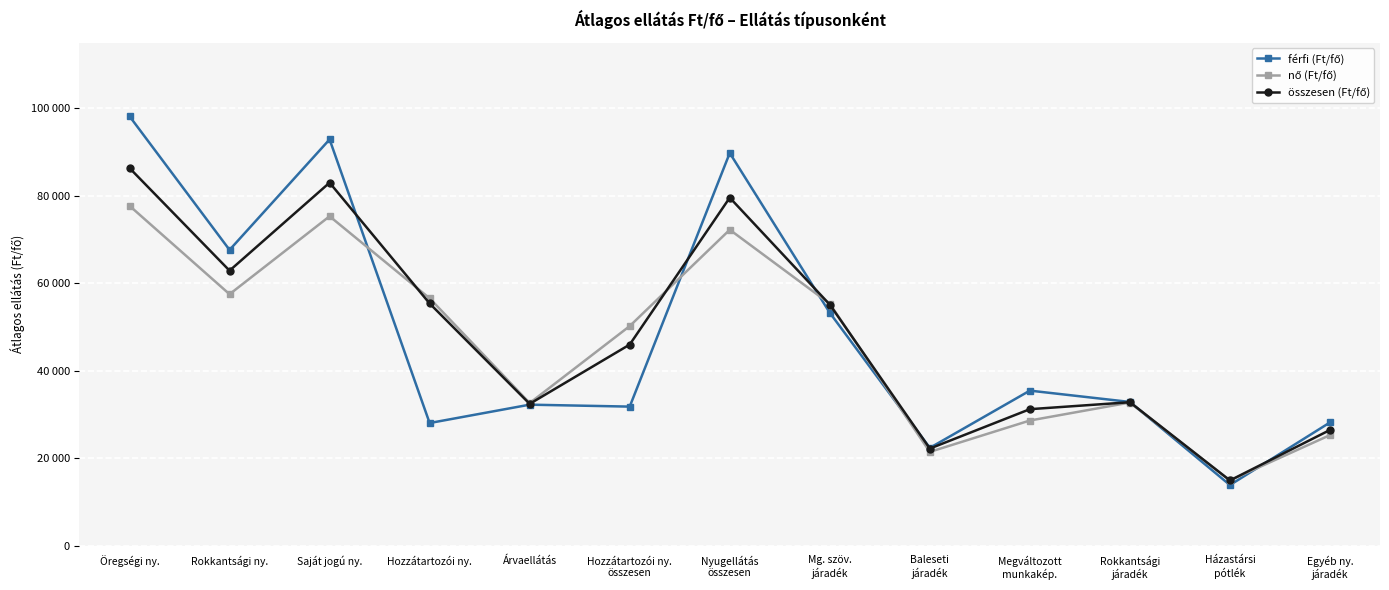

What is the sum of the nő (Ft/fő) values at Baleseti
járadék and Rokkantsági
járadék?

54177